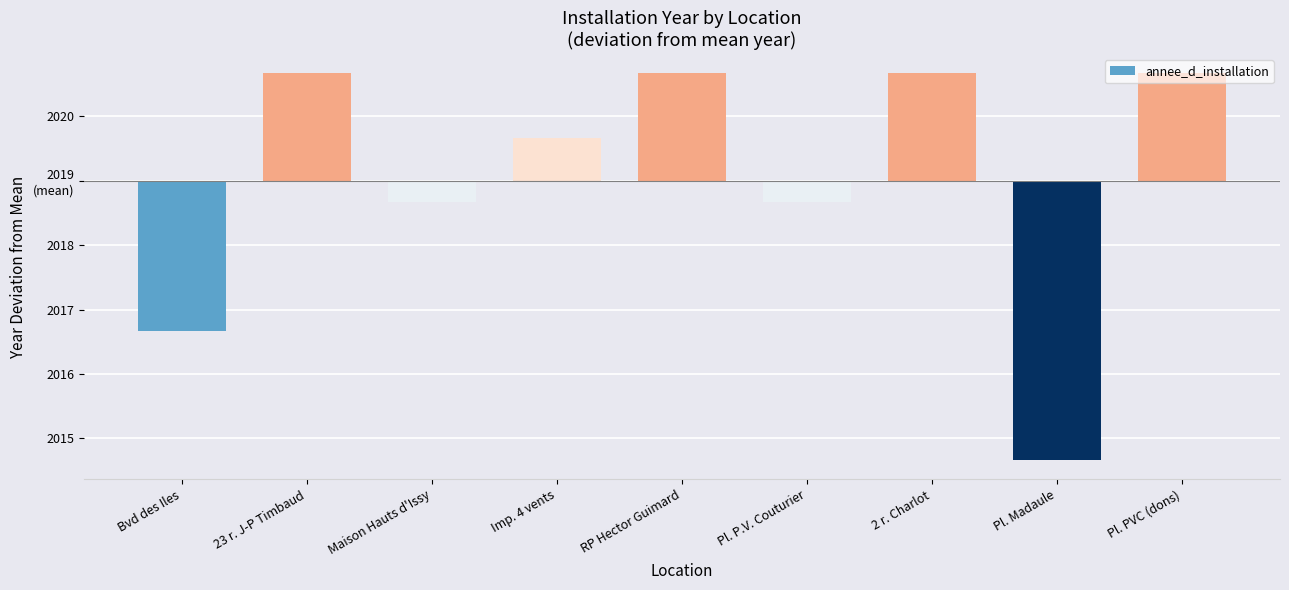

What is the difference between the second highest and minimum values?

6.0